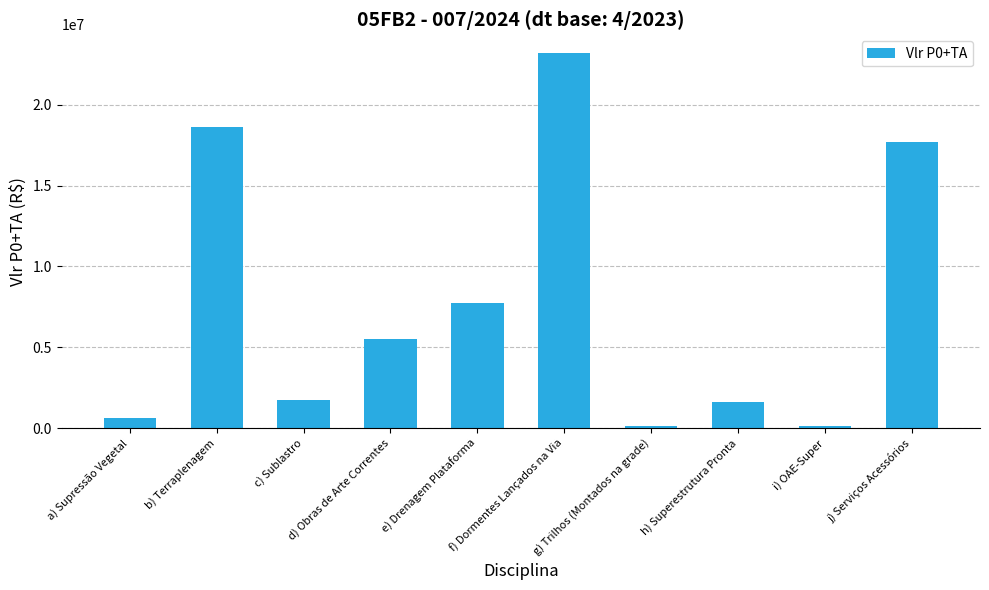

At which label does the data first exceed 5480570?

b) Terraplenagem